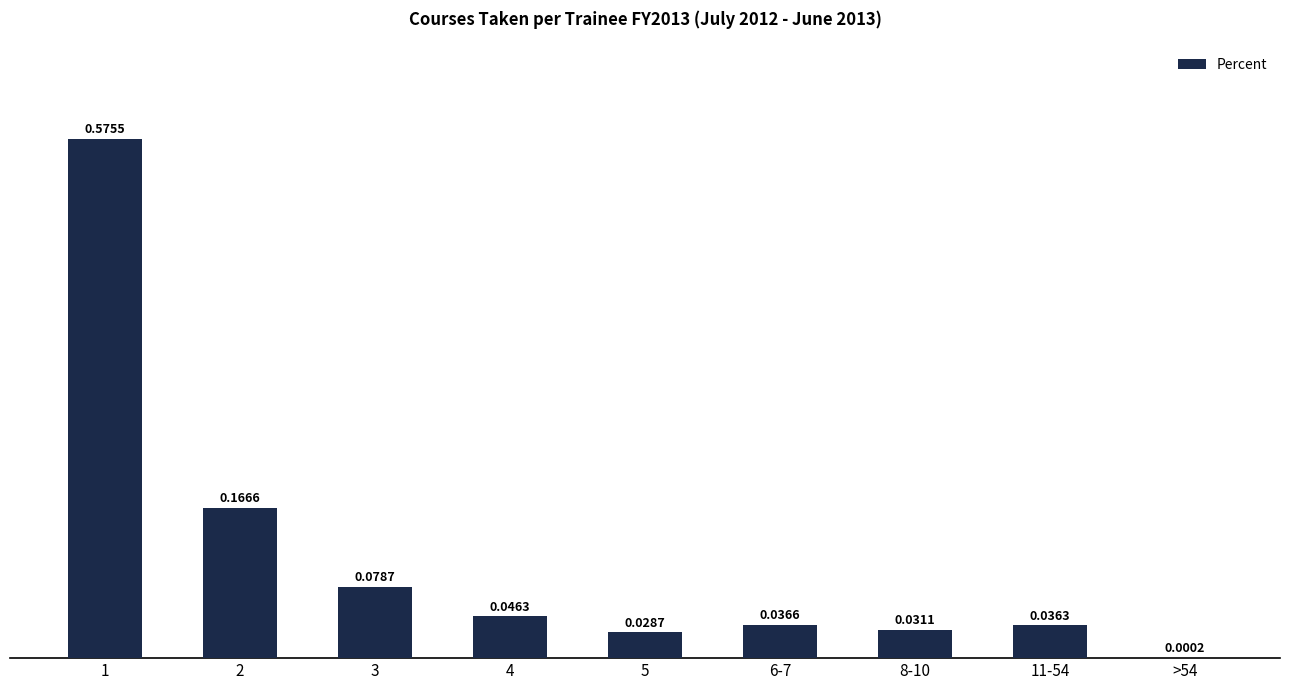

What is the change in value from 1 to 3?

-0.5